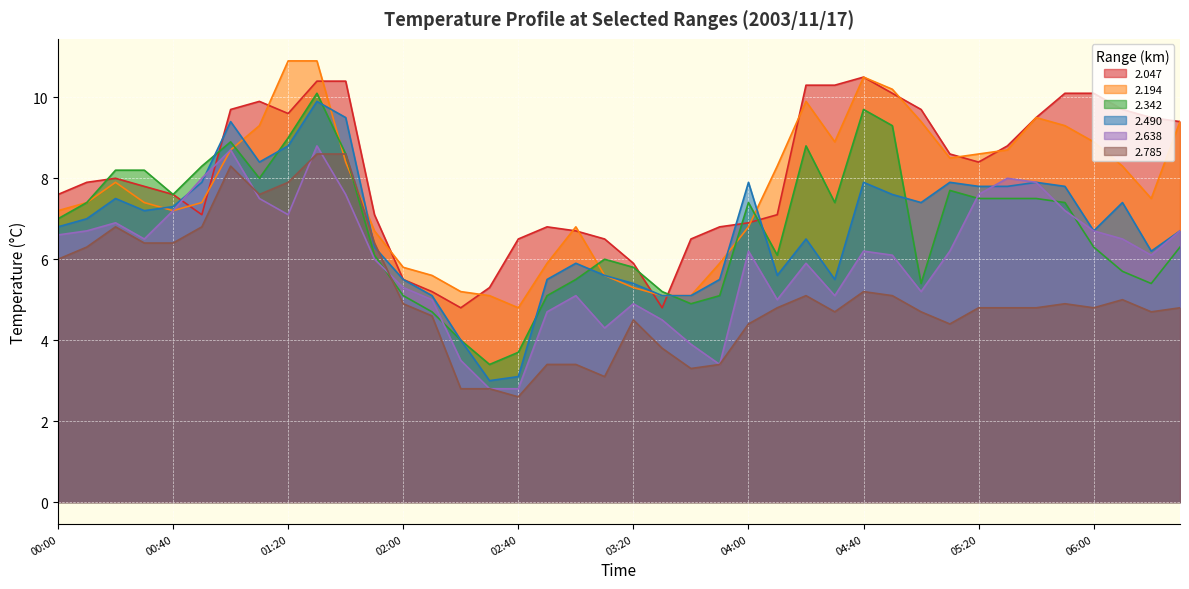

How many lines are shown in the chart?

6